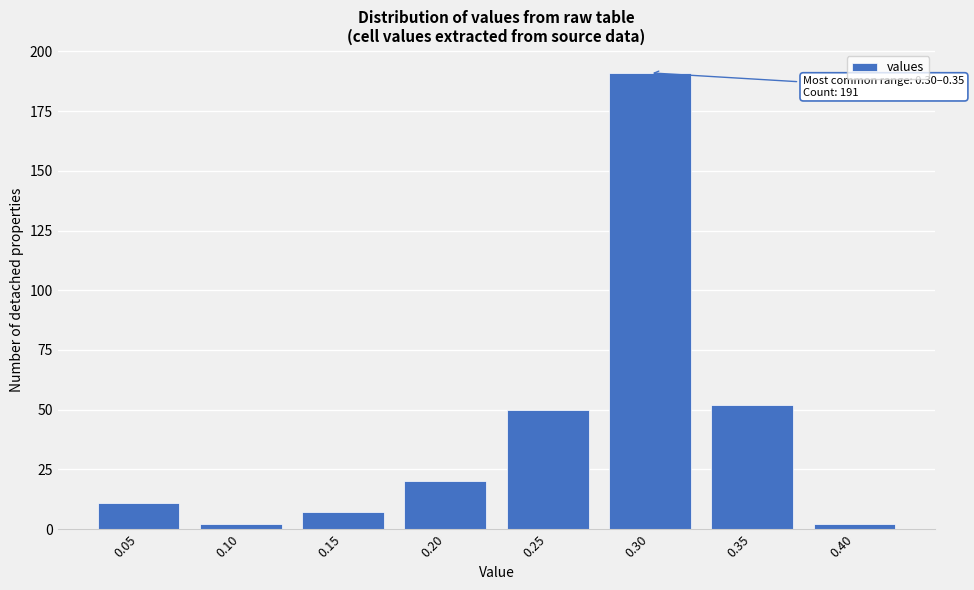

Reading left to right, list all the values displayed in this chart.

0.05=11	0.10=2	0.15=7	0.20=20	0.25=50	0.30=191	0.35=52	0.40=2